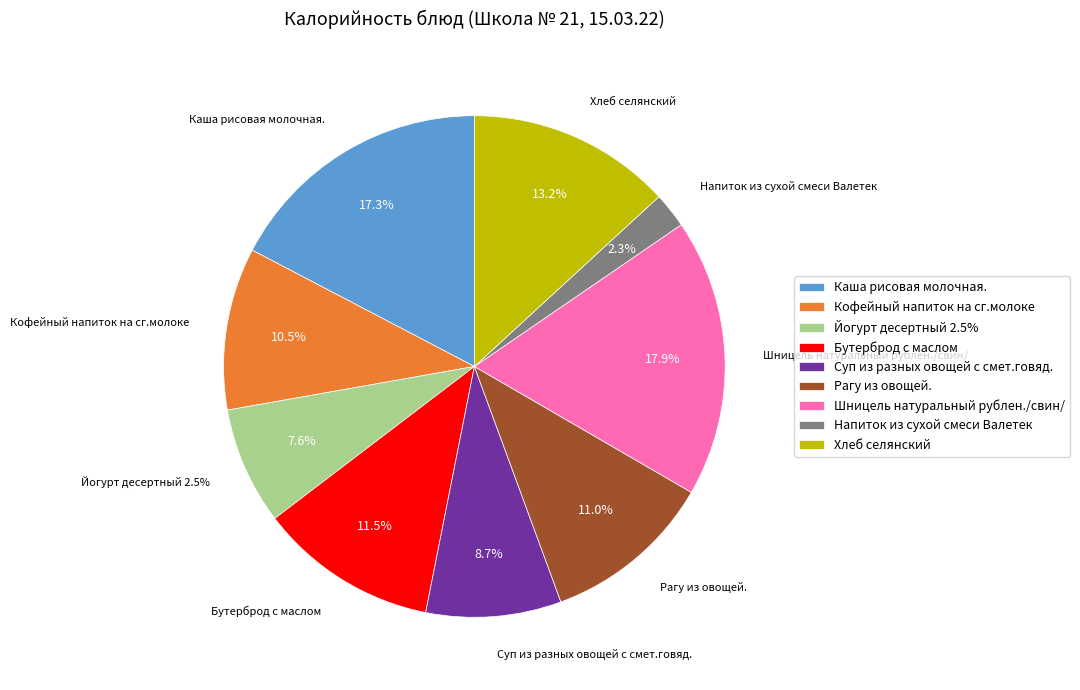

Does Шницель натуральный рублен./свин/ represent more than half of the total?

No